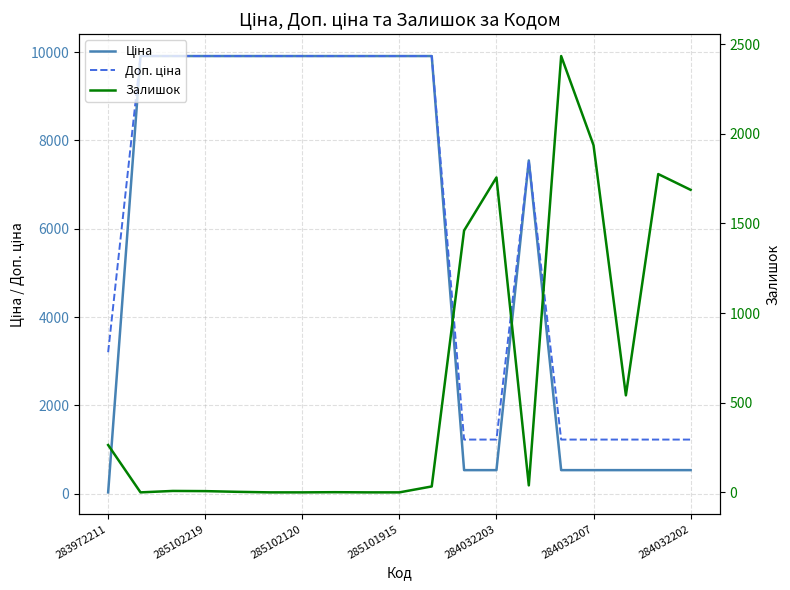

What are all the series names shown in the legend?

Ціна, Доп. ціна, Залишок